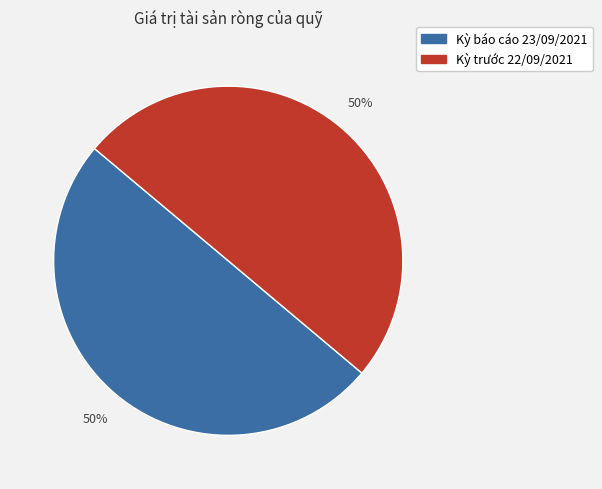

Count the number of slices in the pie.

2